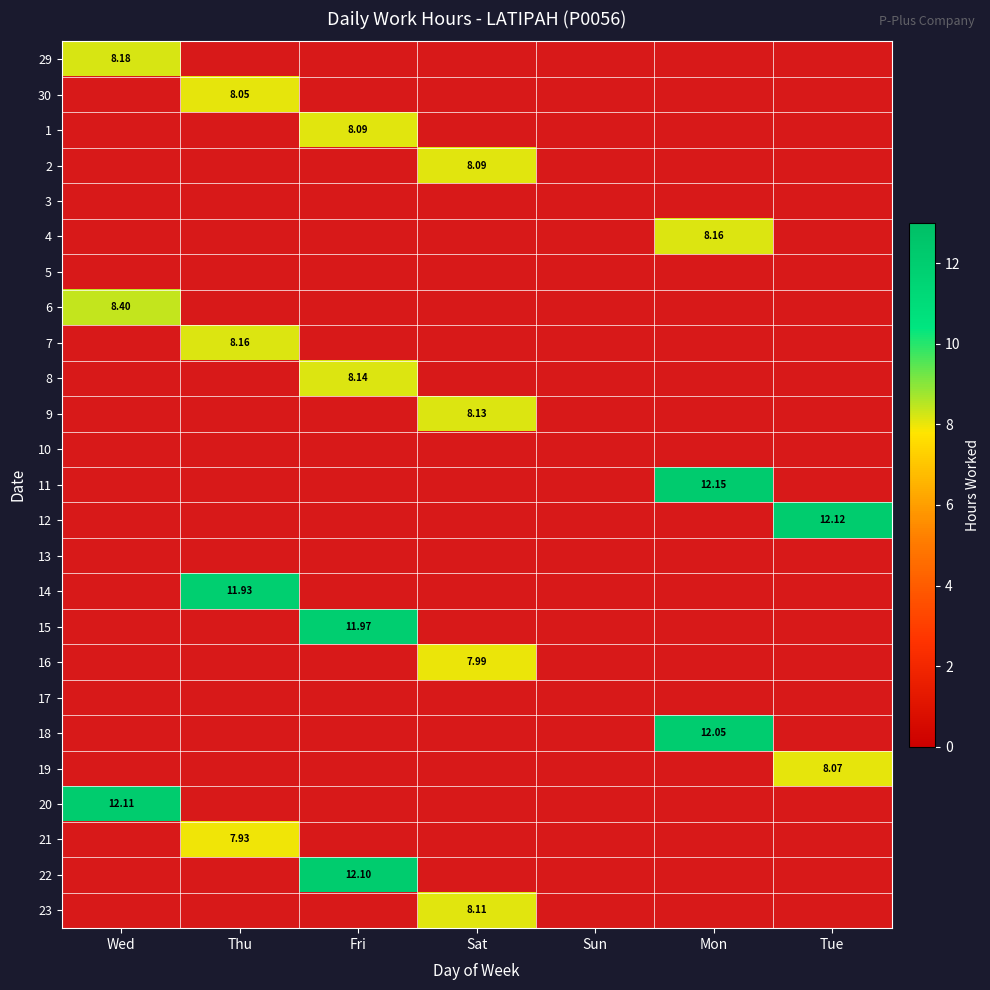

Where is 30 nearest to the value 4?

Wed